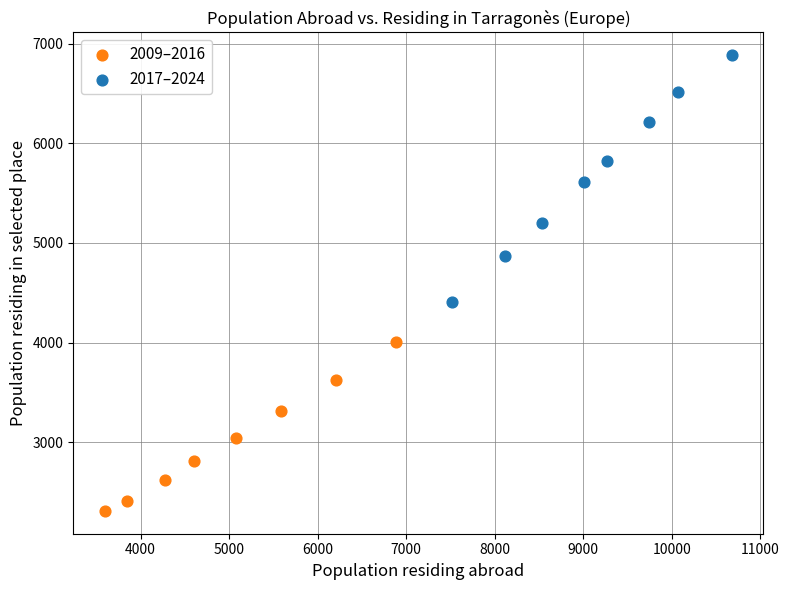

Which series contains the lowest Y value?

2009–2016